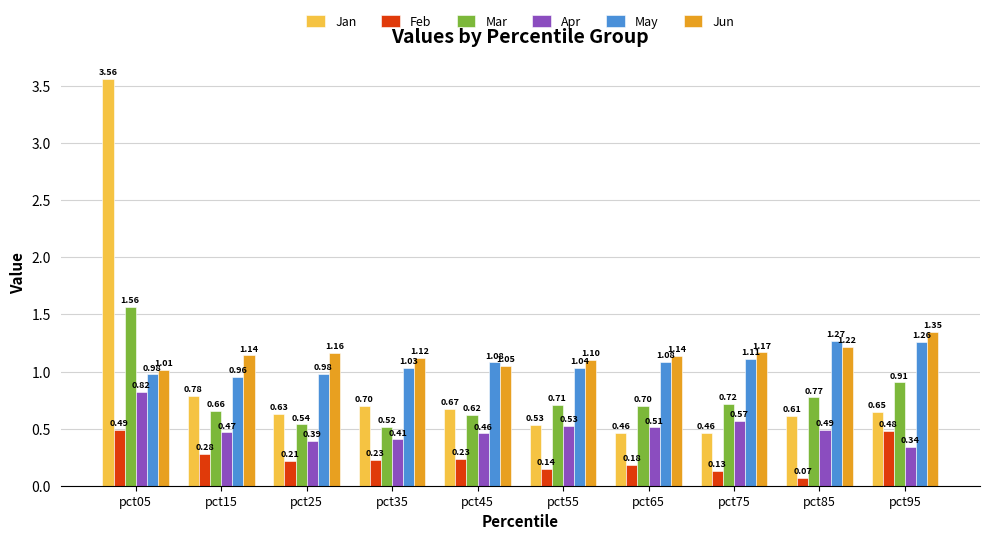

Is it true that Jan equals 2.5 at pct05?

False